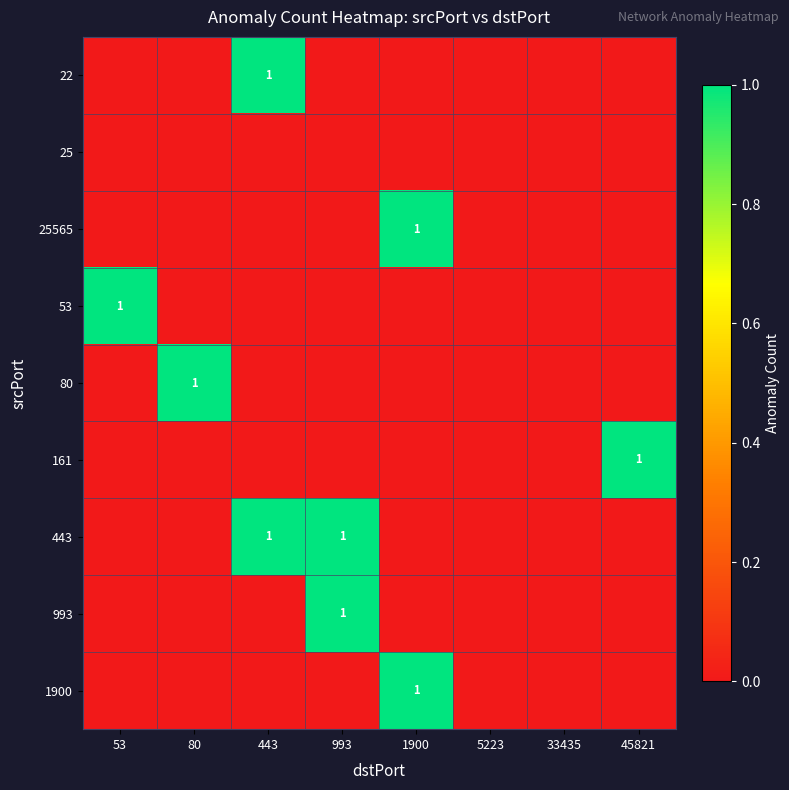

Is it true that 22 equals 2 at 443?

False